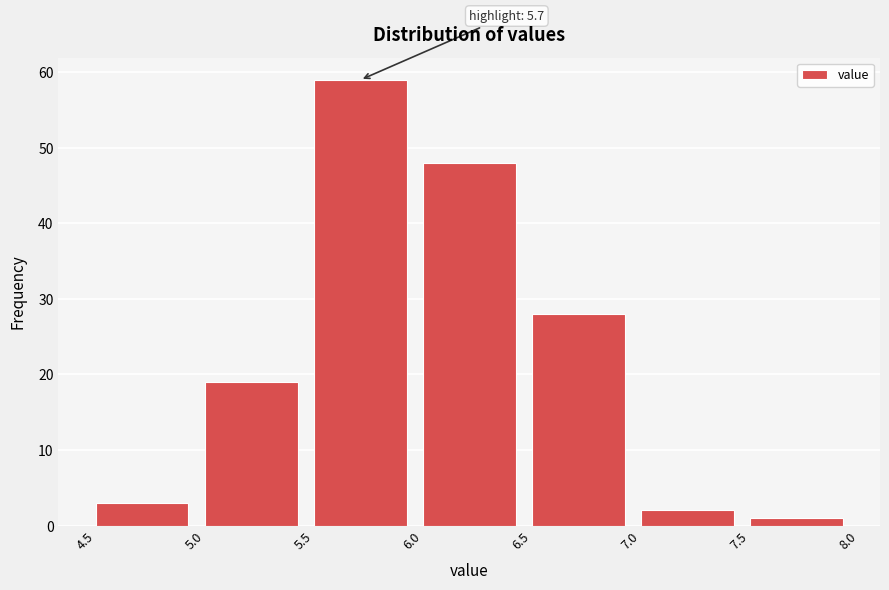

Over which range of the x-axis is the bar tallest?

5.5 to 6.0